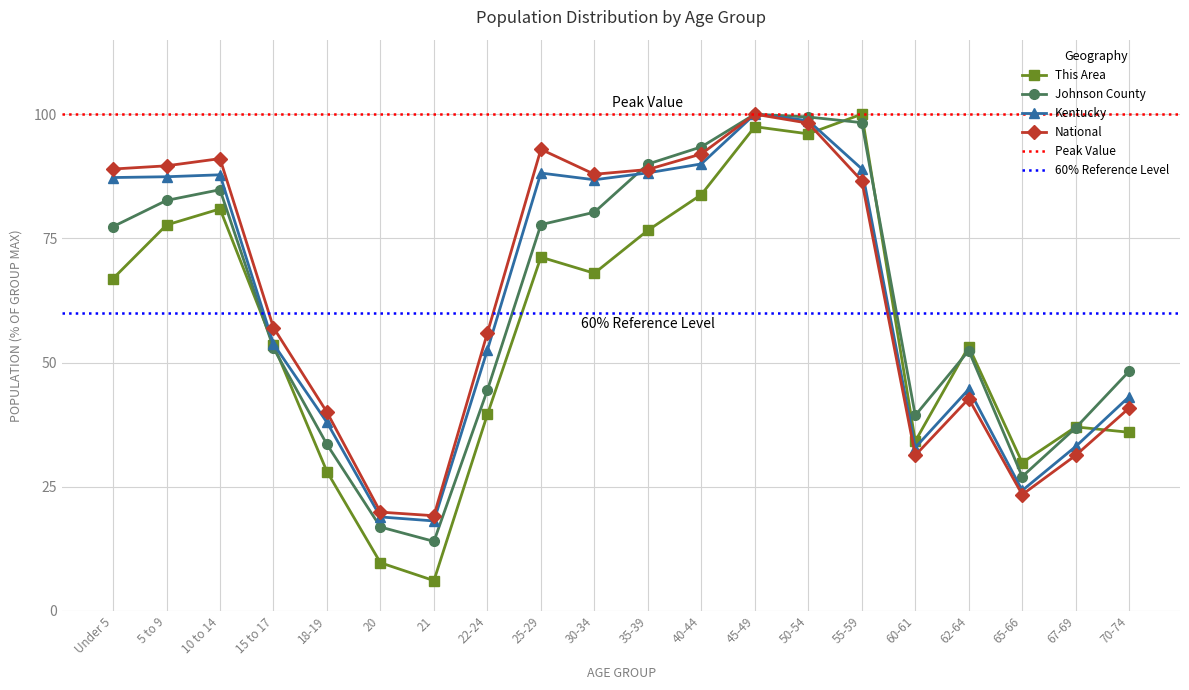

At which category does Johnson County reach its first local peak?

10 to 14